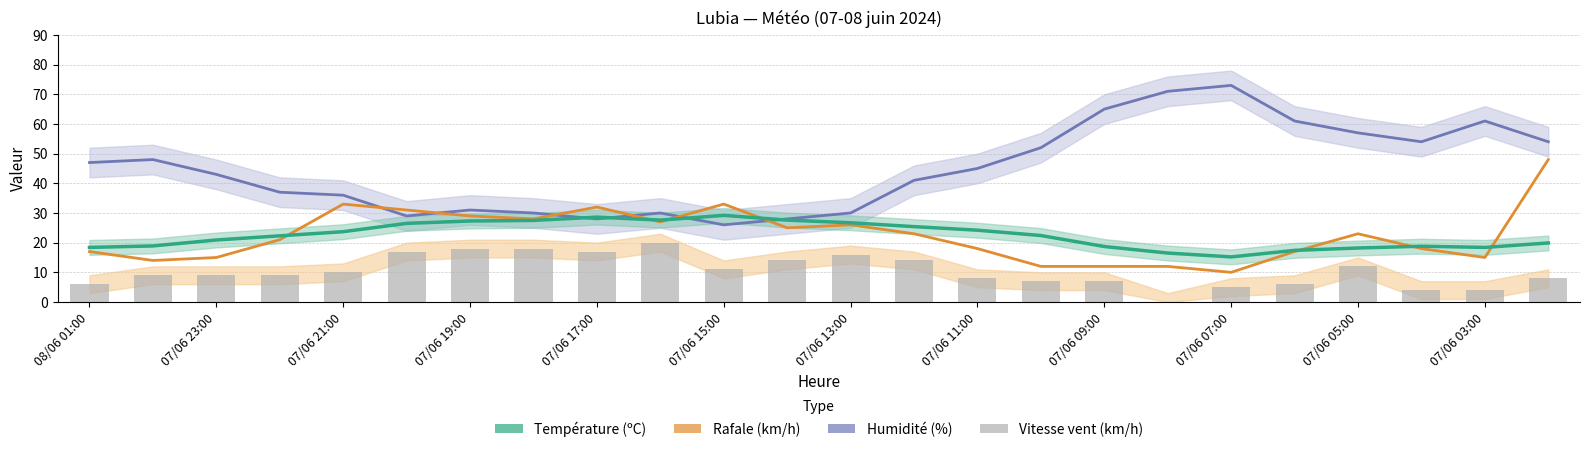

Rank the series by their maximum value, from highest to lowest.

Humidité (%), Rafale (km/h), Température (ºC), Vitesse vent (km/h)